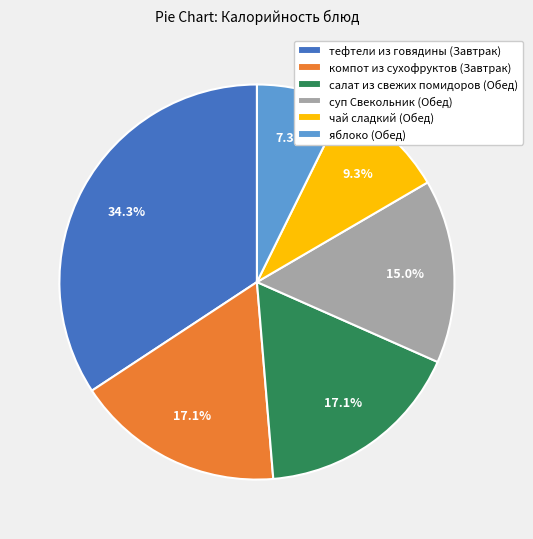

Does компот из сухофруктов (Завтрак) account for over 50% of the chart?

No